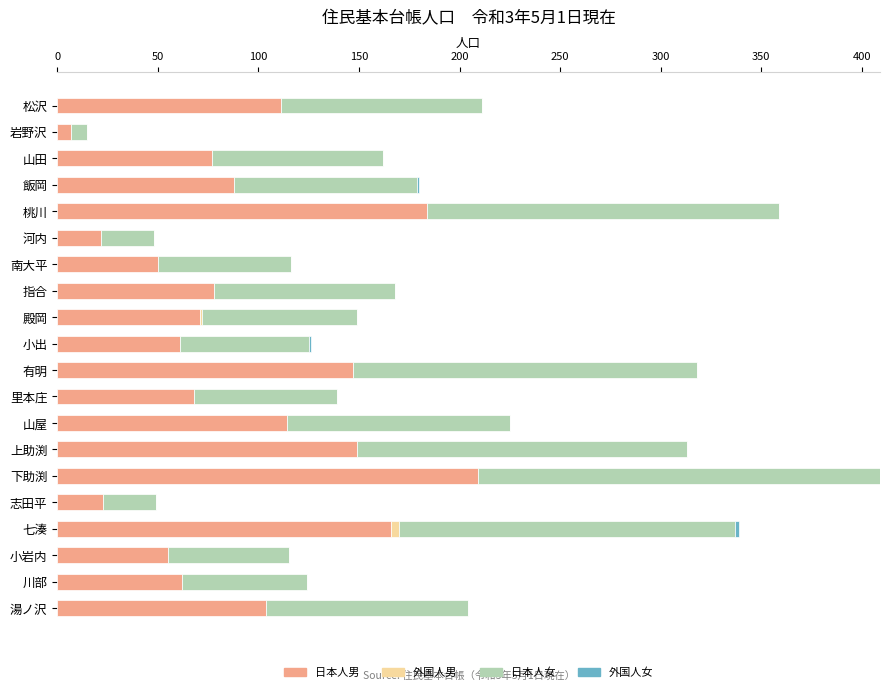

How many categories are shown in the chart?

20